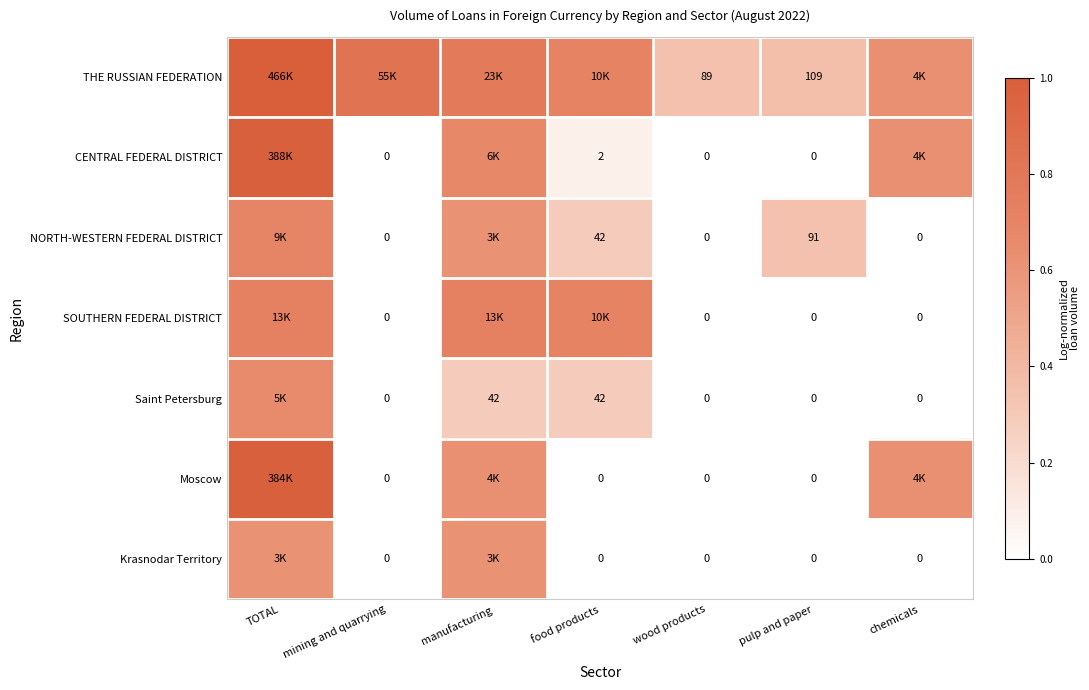

Count the number of categories in the chart.

7